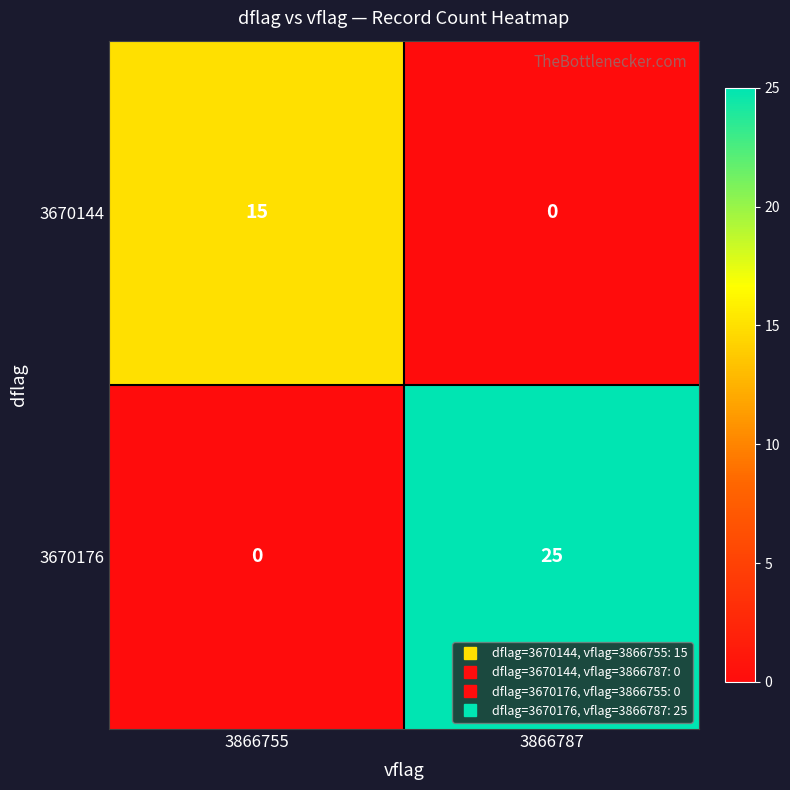

The 3670176 series shows -14 at 3866755. True or false?

False